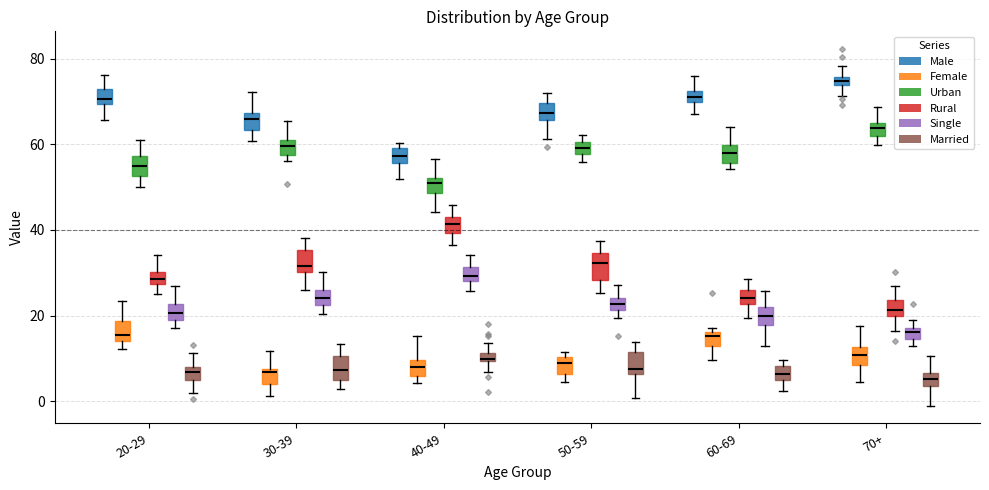

Which box has the highest median line?

70+ (Male)